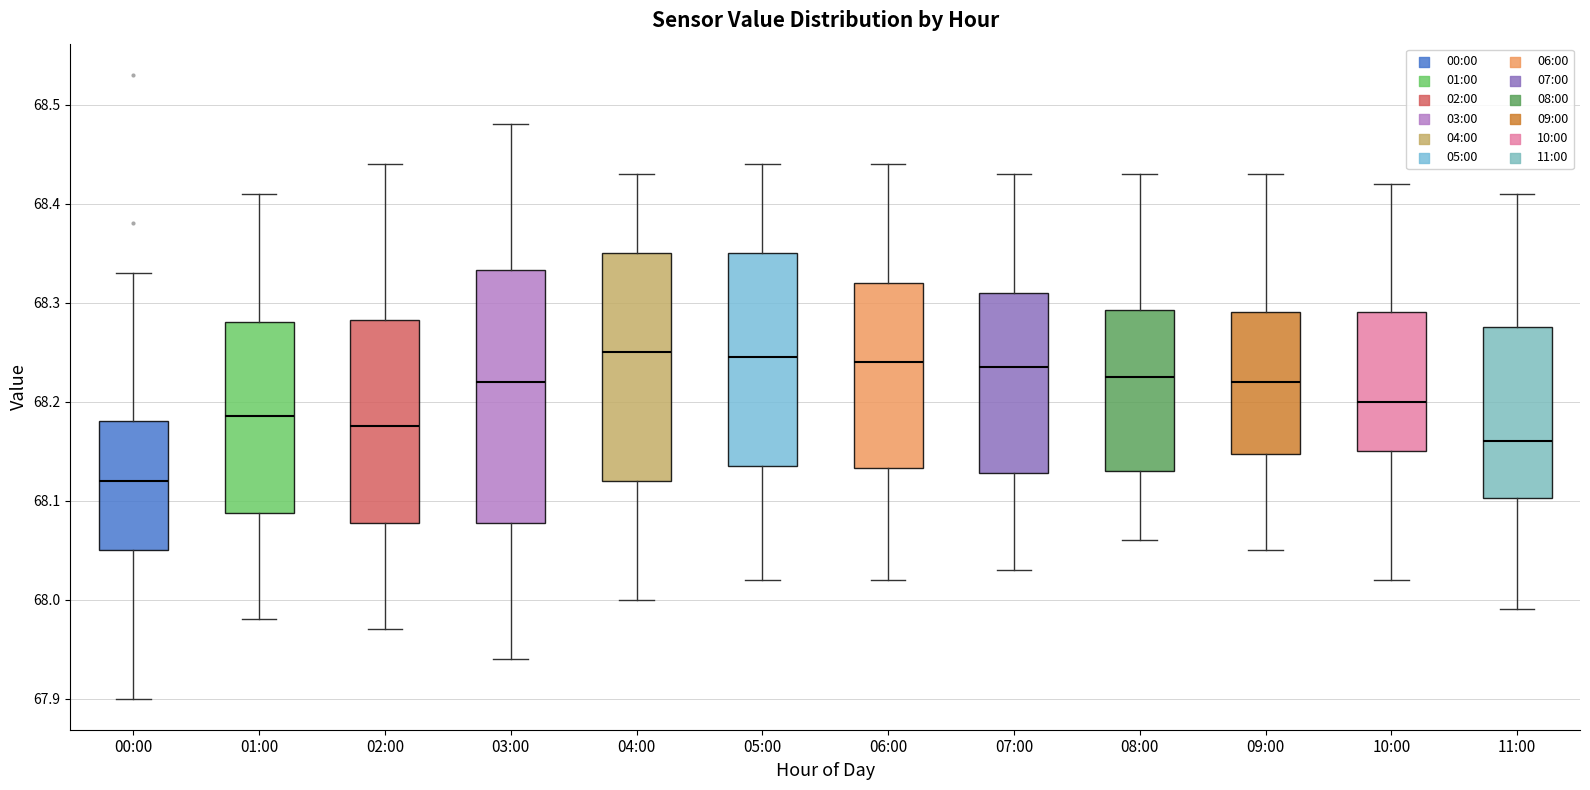

Which box is the tallest, from its lower edge to its upper edge?

03:00